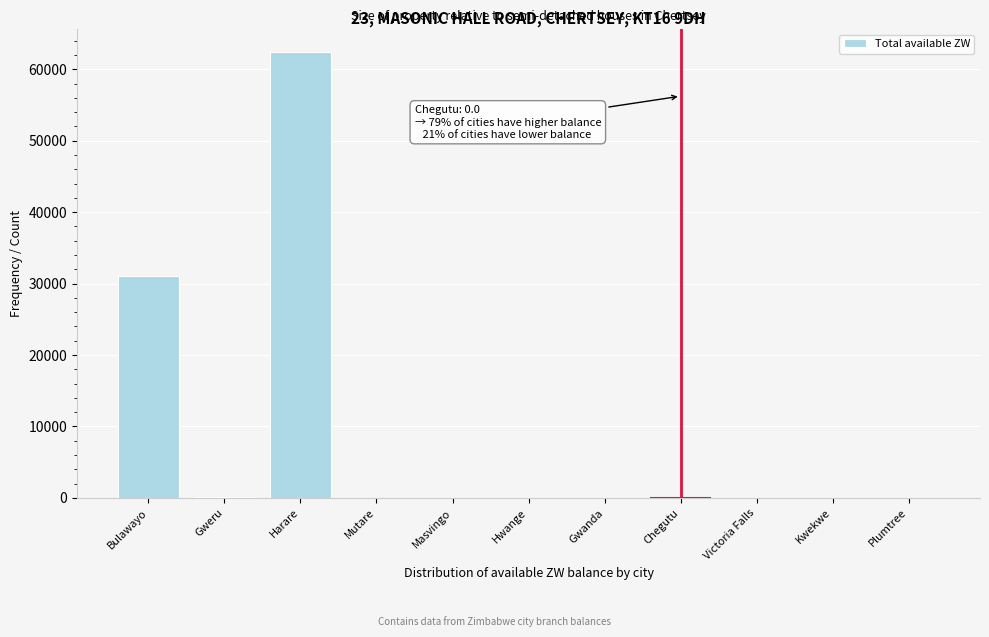

True or false: the data shows 39120.2 at Harare.

False